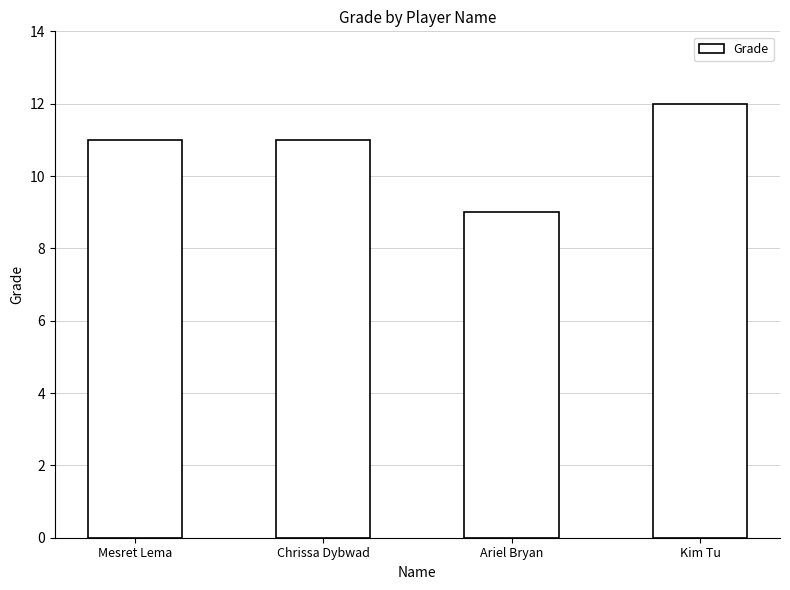

Reading right to left, transcribe all the data shown in this chart.

Kim Tu=12	Ariel Bryan=9	Chrissa Dybwad=11	Mesret Lema=11